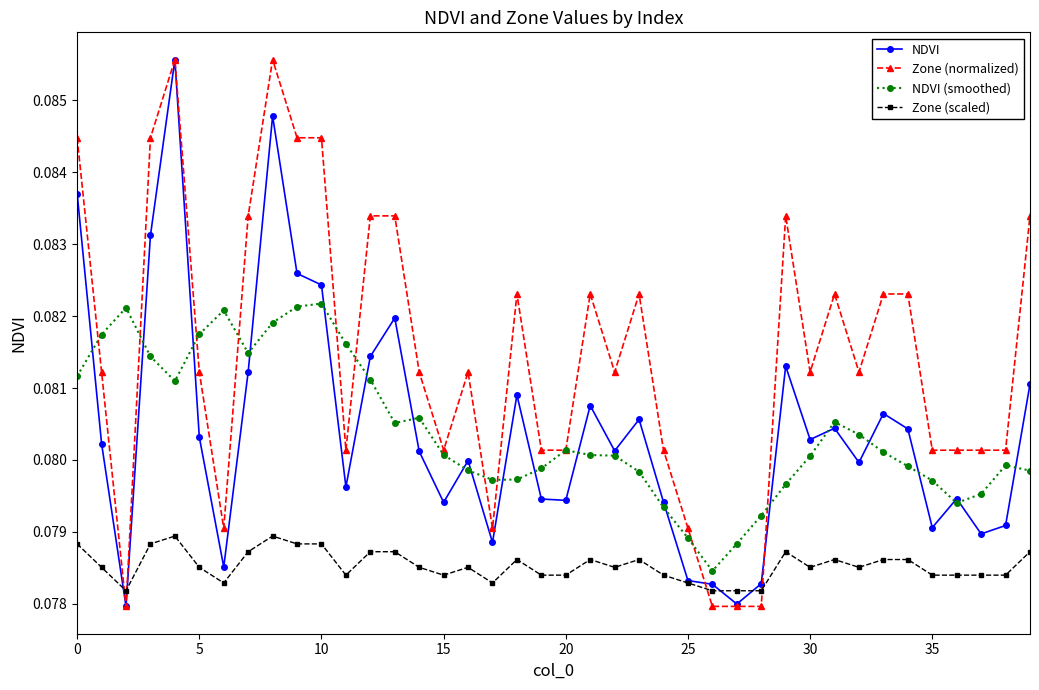

Which series has the largest total across all categories?

Zone (normalized)